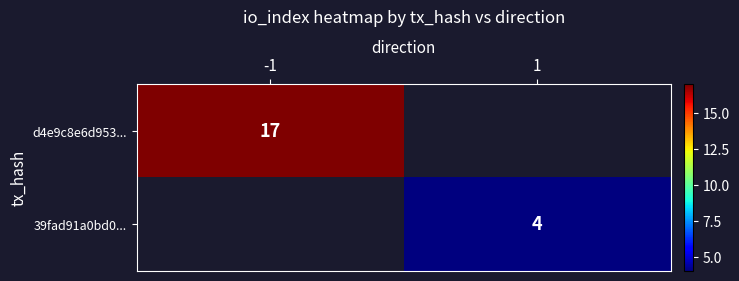

Is the value of d4e9c8e6d953... at -1 greater than the value of 39fad91a0bd0... at 1?

Yes